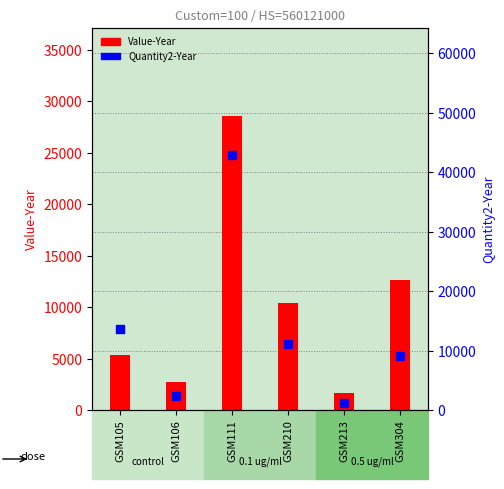

At how many categories does at least one series exceed 24727?

1